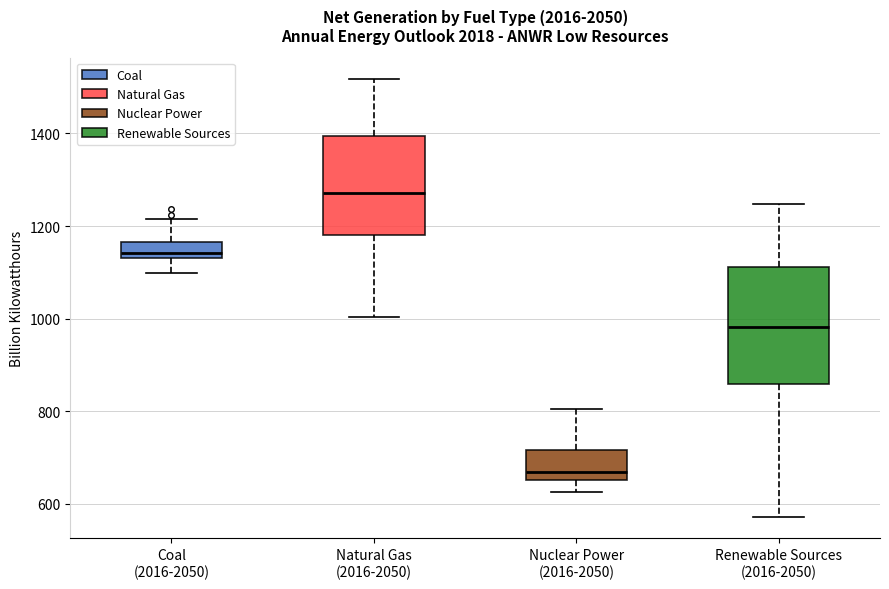

Reading left to right, read every box against the y-axis: the position of its median line, the range the box covers, and the ends of its whiskers. The values are not printed on the chart, so give them approximately, as read against the axis.

Coal (2016-2050): median 1140 (just above the box's lower edge), box 1140 to 1160, whiskers 1100 to 1220
Natural Gas (2016-2050): median 1280, box 1180 to 1400, whiskers 1000 to 1520
Nuclear Power (2016-2050): median 660 (just above the box's lower edge), box 660 to 720, whiskers 620 to 800
Renewable Sources (2016-2050): median 980, box 860 to 1120, whiskers 580 to 1240